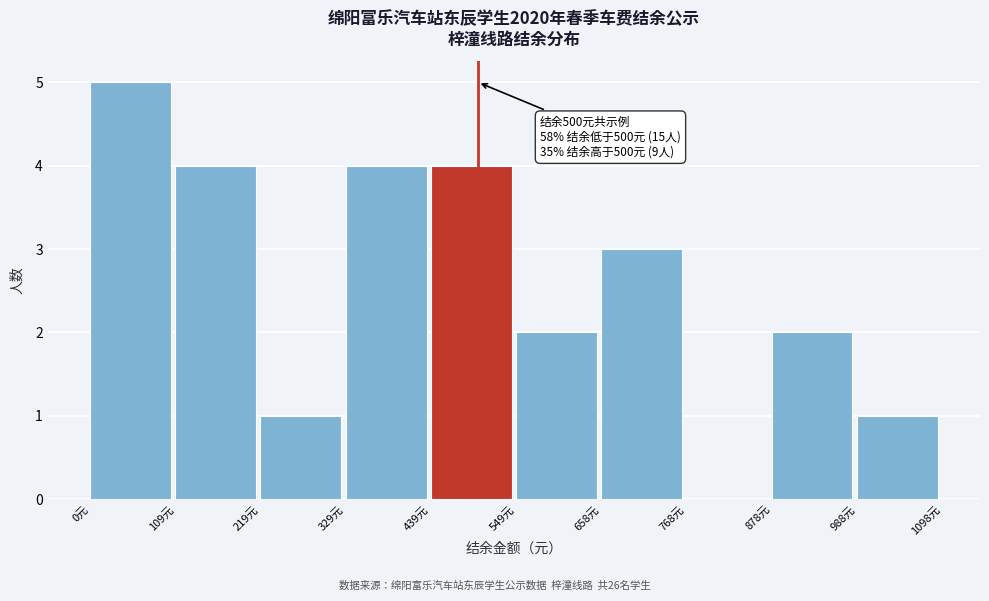

Which range on the x-axis has the tallest bar?

0 to 100